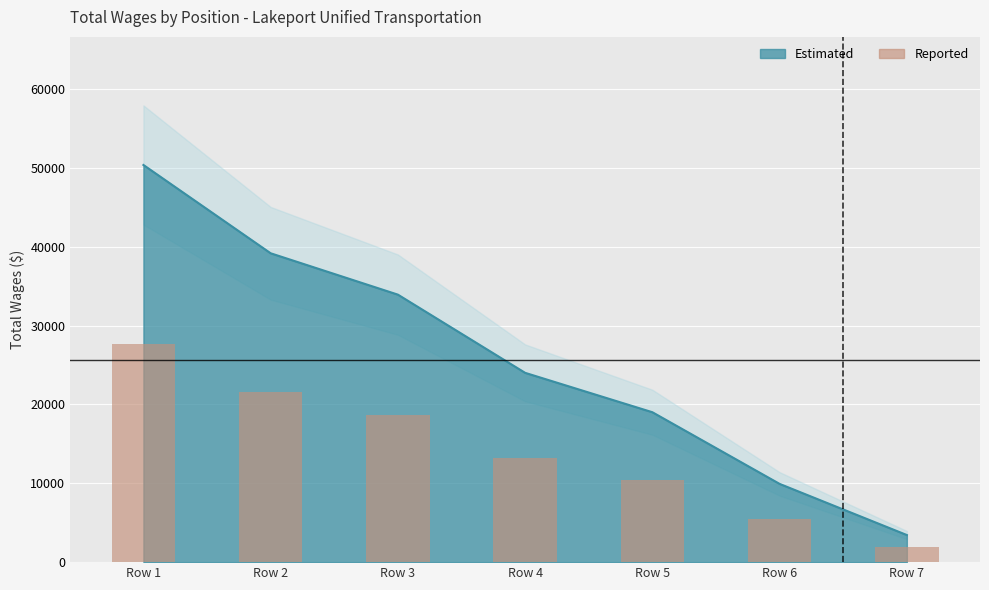

Between Row 7 and Row 4, which is larger?

Row 4